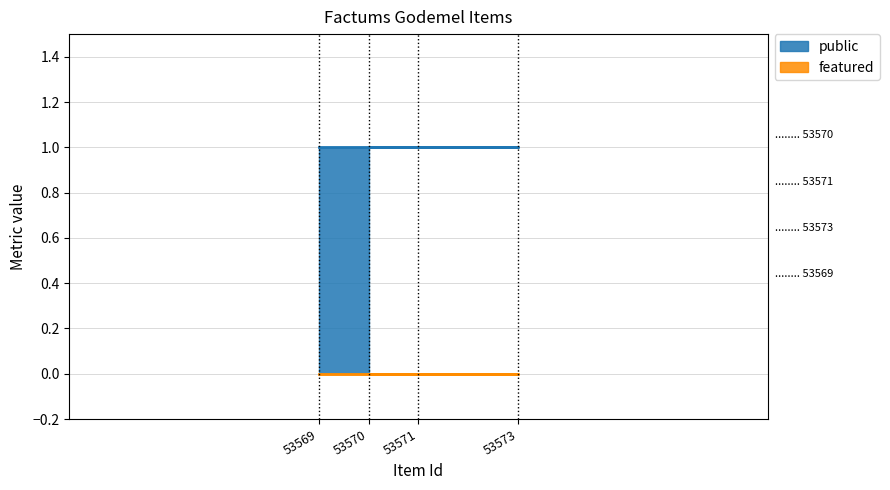

Is the value of public at 53570 greater than the value of featured at 53573?

Yes